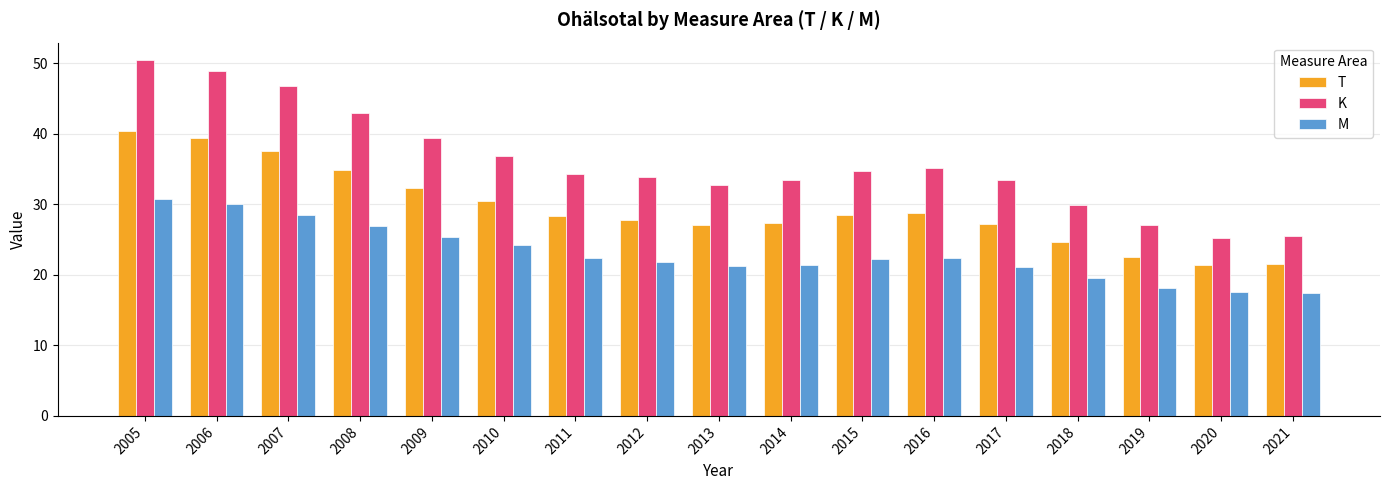

What is the smallest value displayed?

17.4